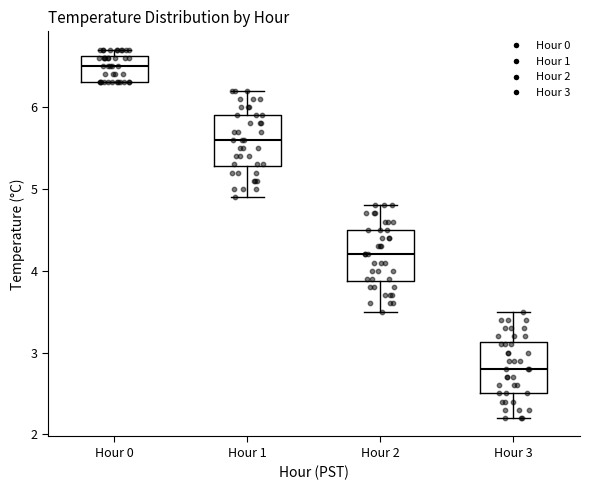

Reading left to right, transcribe this box plot: for each box, give where its median line is, the range the box spans, and where its two whiskers end, as read against the y-axis. The values are not printed on the chart, so give them approximately, as read against the axis.

Hour 0: median 6.5, box 6.3 to 6.6, whiskers 6.3 to 6.7
Hour 1: median 5.6, box 5.3 to 5.9, whiskers 4.9 to 6.2
Hour 2: median 4.2, box 3.9 to 4.5, whiskers 3.5 to 4.8
Hour 3: median 2.8, box 2.5 to 3.1, whiskers 2.2 to 3.5